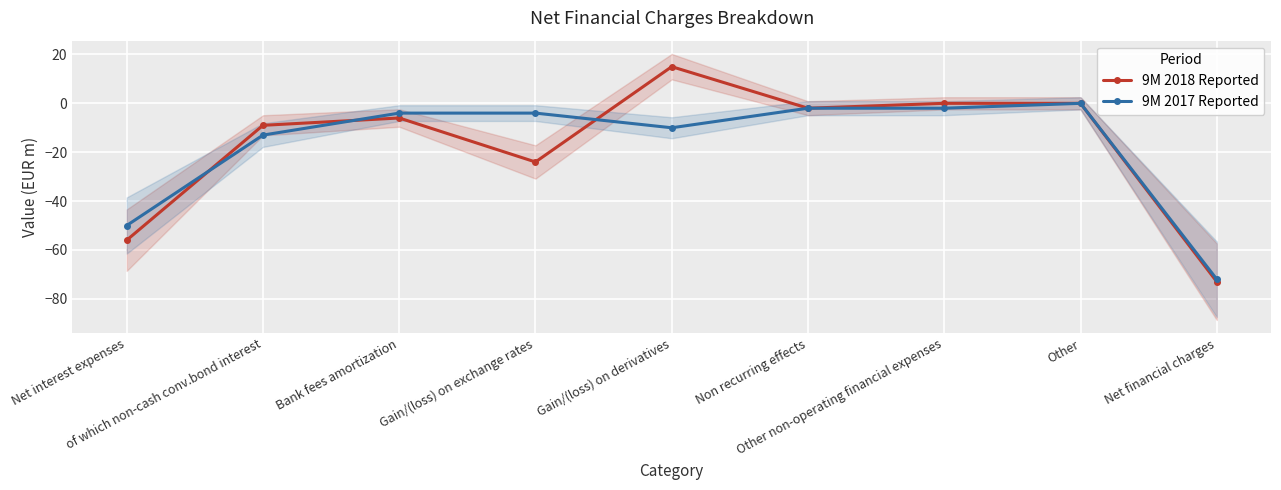

What is the greatest value displayed?

15